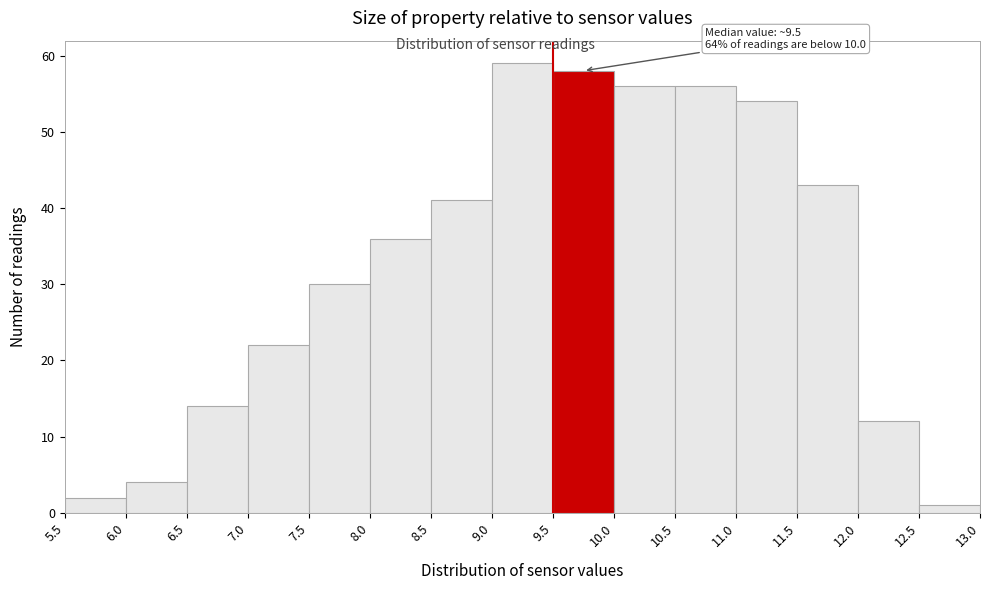

Which range on the x-axis has the tallest bar?

9.0 to 9.5